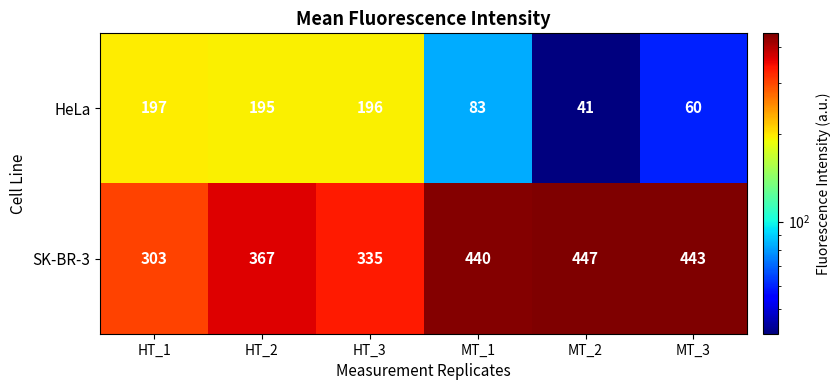

Reading left to right, extract all data points from this chart.

HeLa: 197	195	196	83	41	60
SK-BR-3: 303	367	335	440	447	443